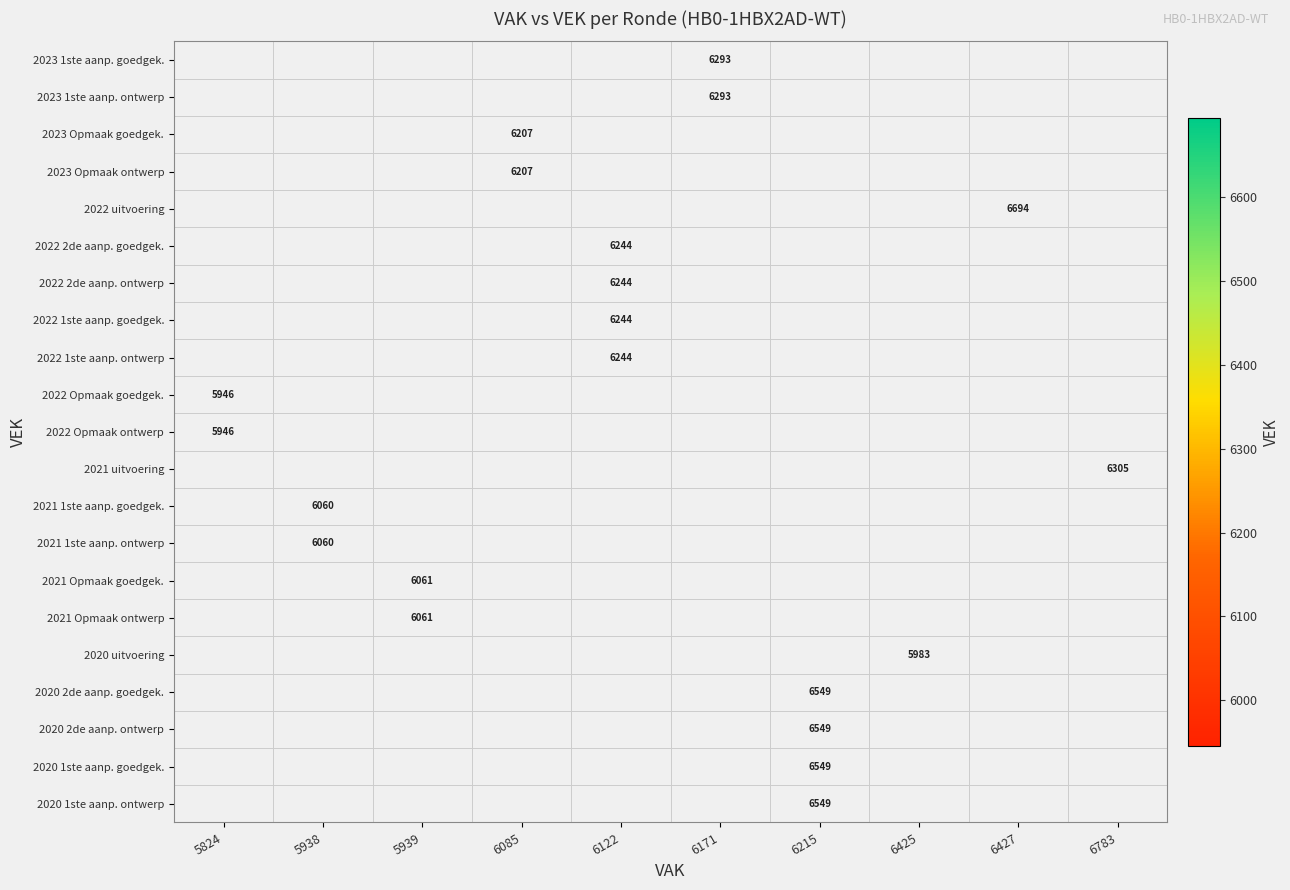

Between 6122 and 6171, which is larger?

6171